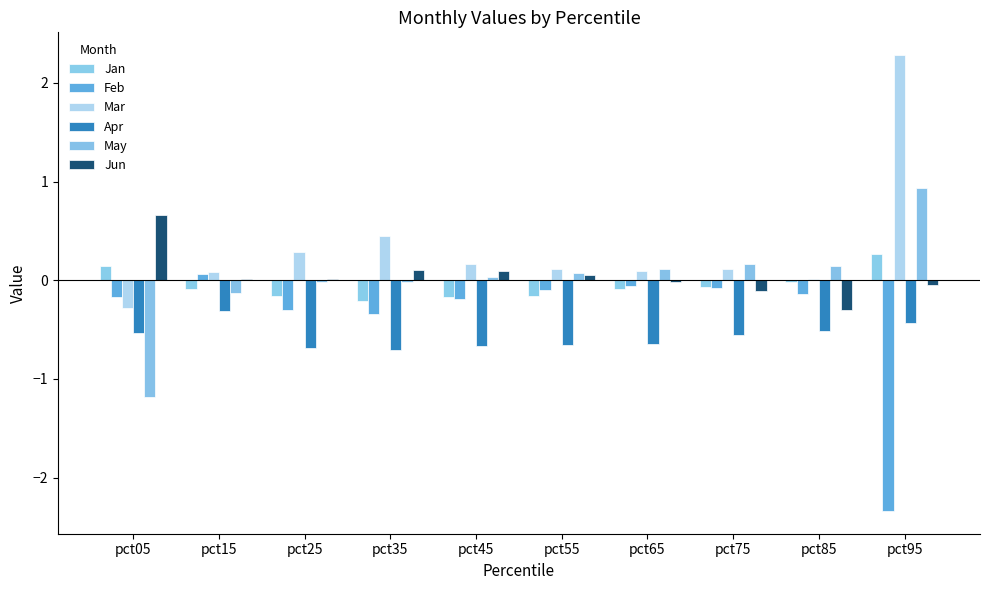

Does the chart contain stacked bars?

No